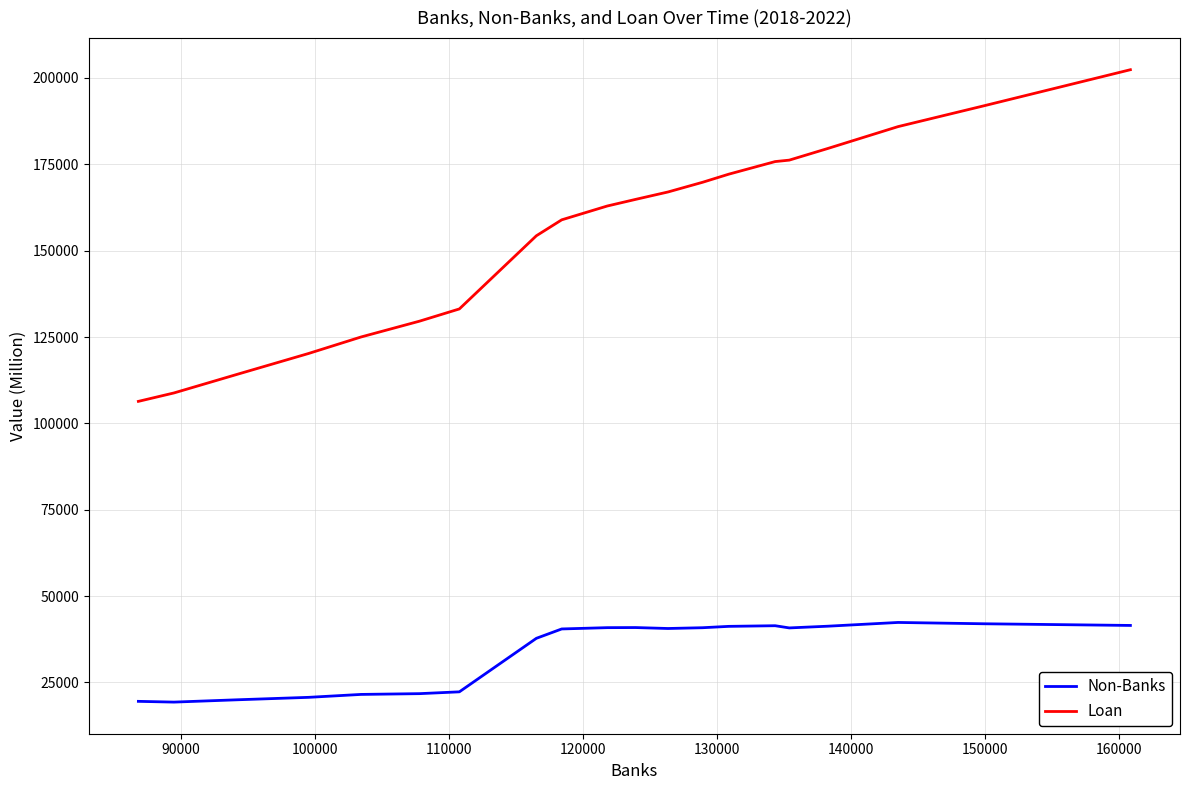

Which series has the largest range (max minus min)?

Loan